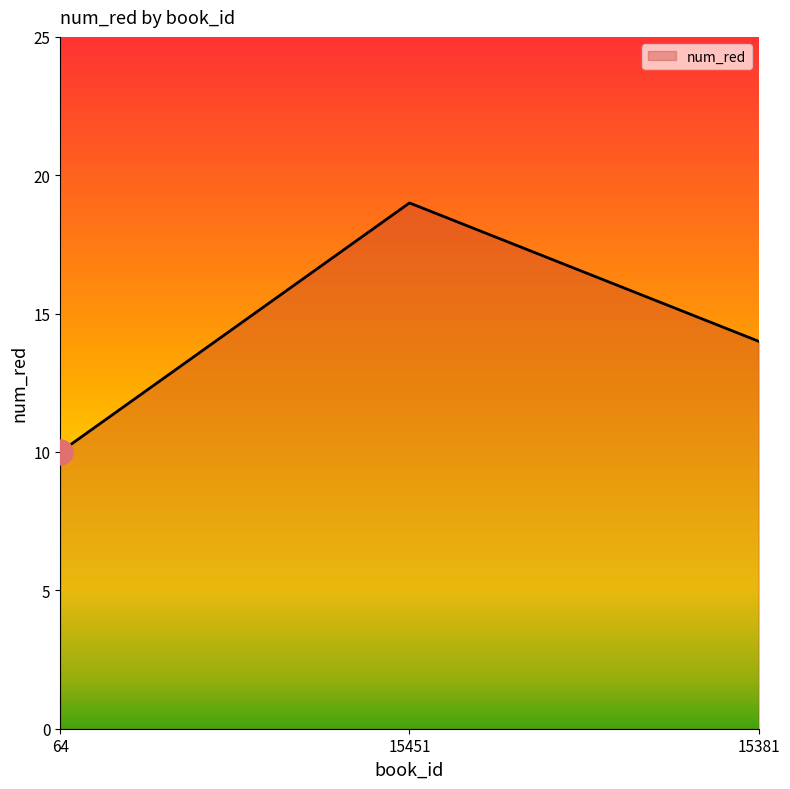

What position from the left is 15451?

2